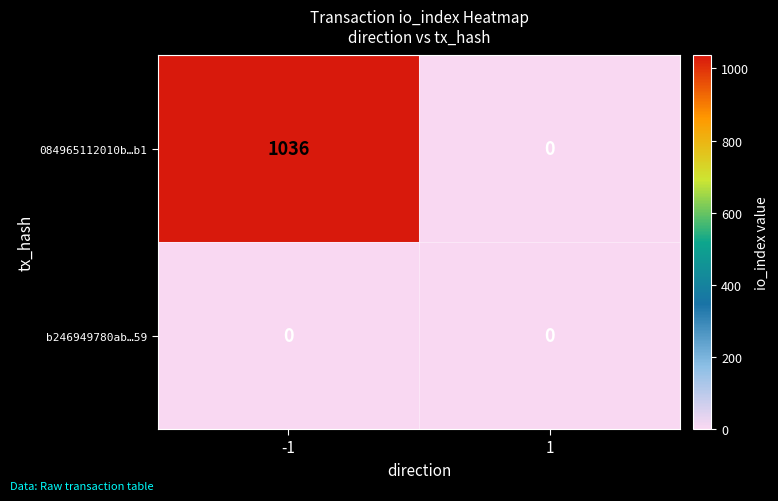

The value of 084965112010b…b1 at -1 is 1719. True or false?

False